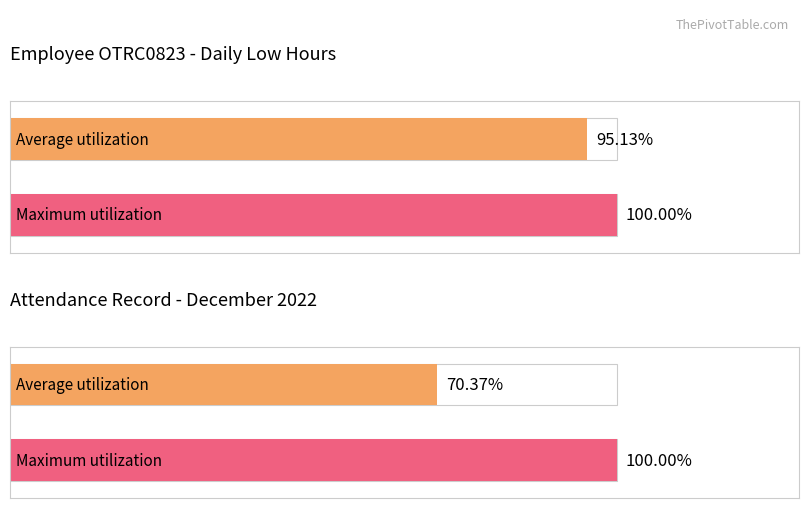

Rank the series at 5 from lowest to highest value.

Average utilization, Maximum utilization